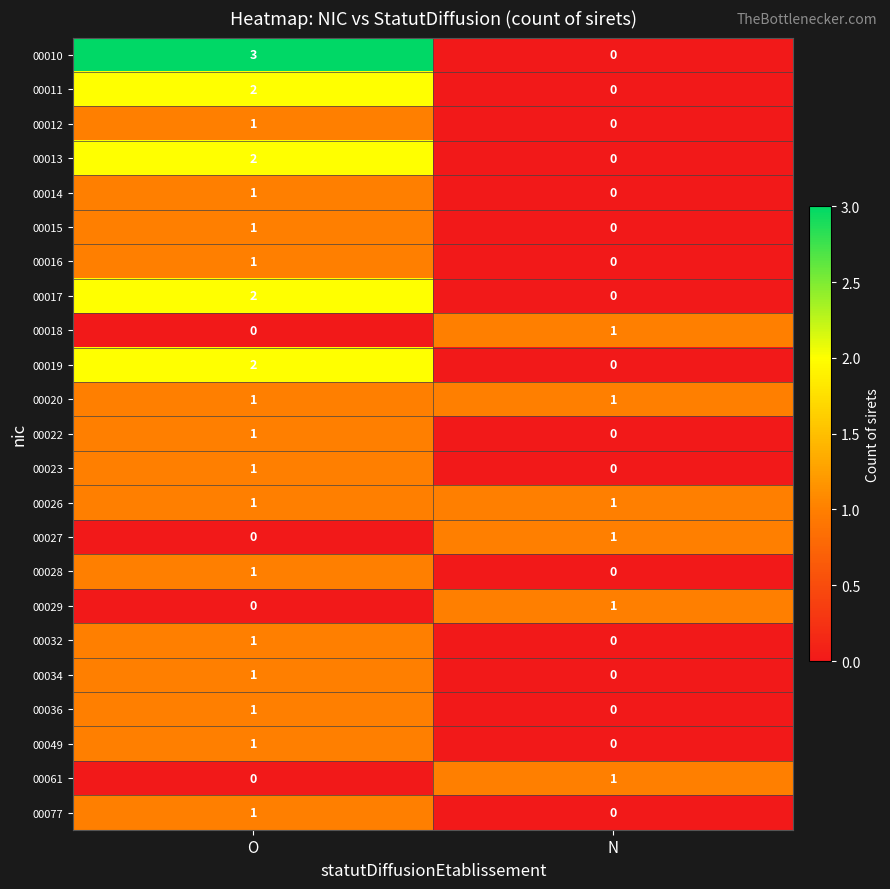

At which label does 00012 reach its minimum?

N